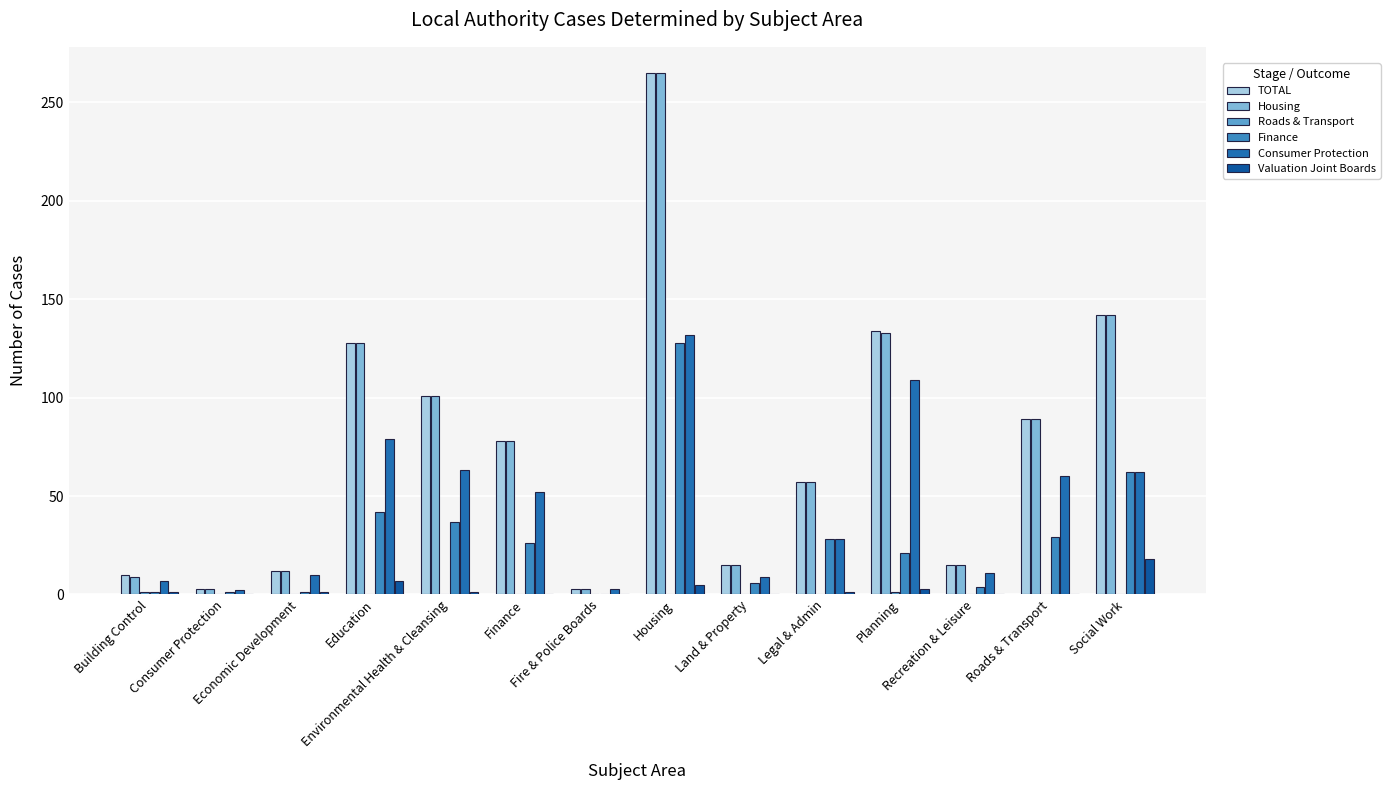

Count the number of data series in this chart.

6